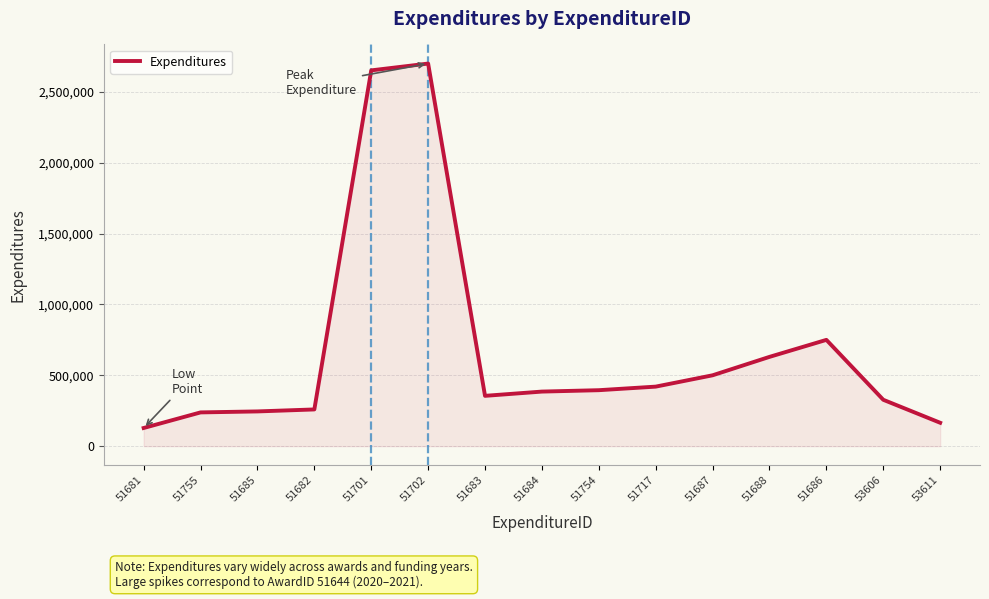

Approximately how many times larger is the value at 51683 compared to 51701?

0.1